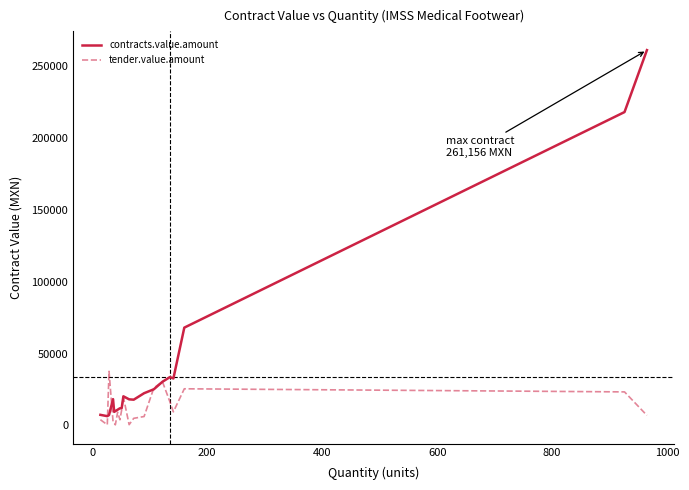

What is the sum of all contracts.value.amount values?

842023.4